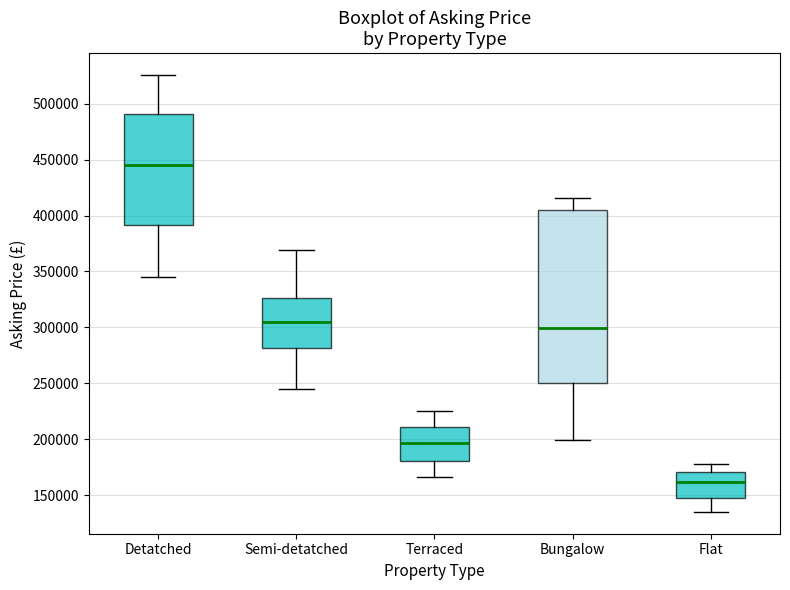

Where does the upper whisker of the box for Flat end on the y-axis? The values are not printed on the chart, so give them approximately, as read against the axis.

180000